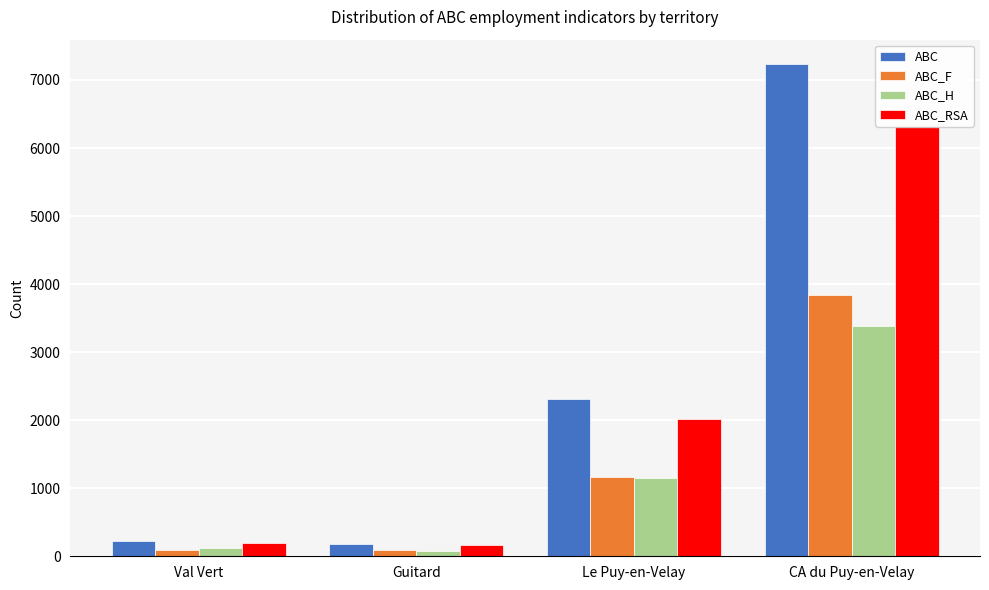

What is the total value across all series at Guitard?

514